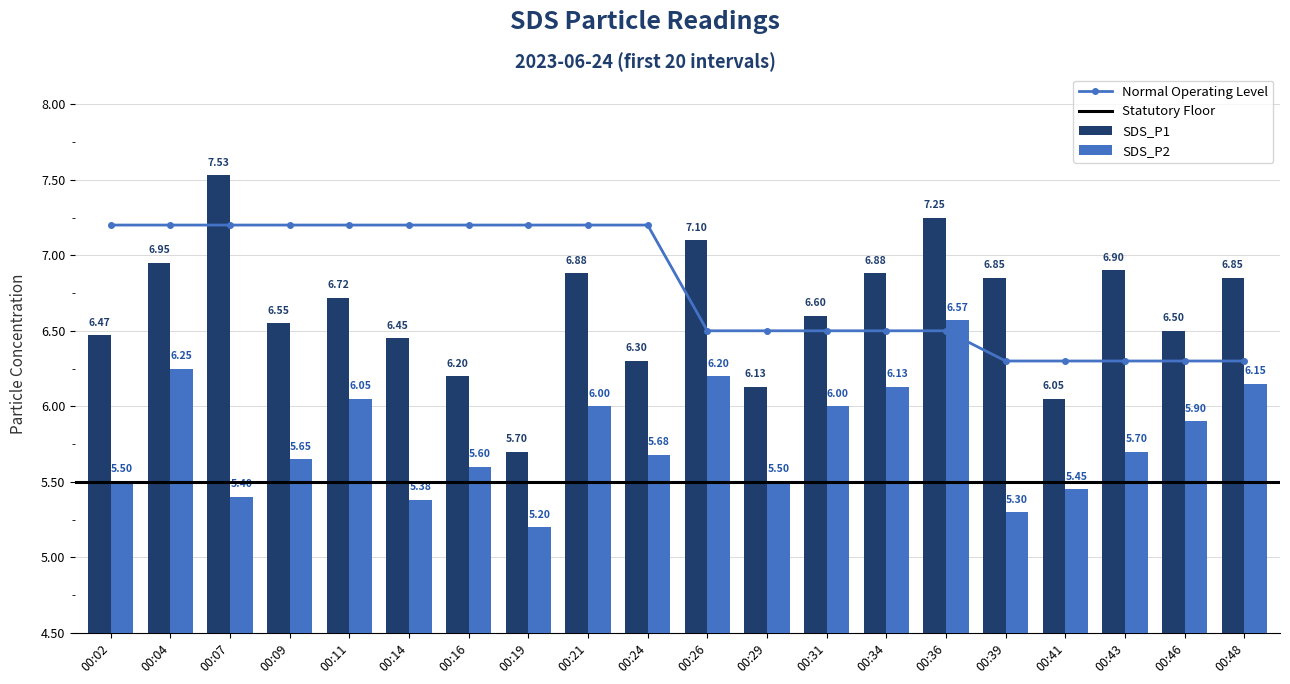

Rank the categories by SDS_P2 value from highest to lowest.

00:36, 00:04, 00:26, 00:48, 00:34, 00:11, 00:21, 00:31, 00:46, 00:43, 00:24, 00:09, 00:16, 00:02, 00:29, 00:41, 00:07, 00:14, 00:39, 00:19